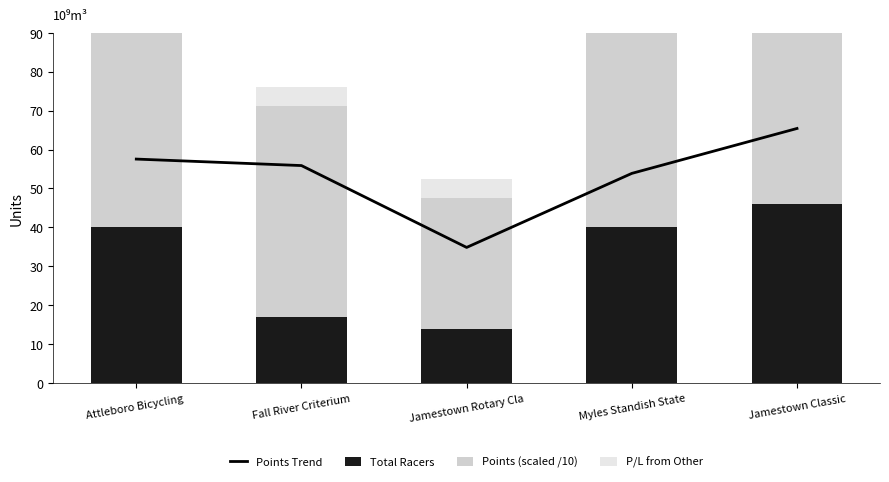

List the labels in order of Points Trend value, smallest first.

Jamestown Rotary Cla, Myles Standish State, Fall River Criterium, Attleboro Bicycling , Jamestown Classic